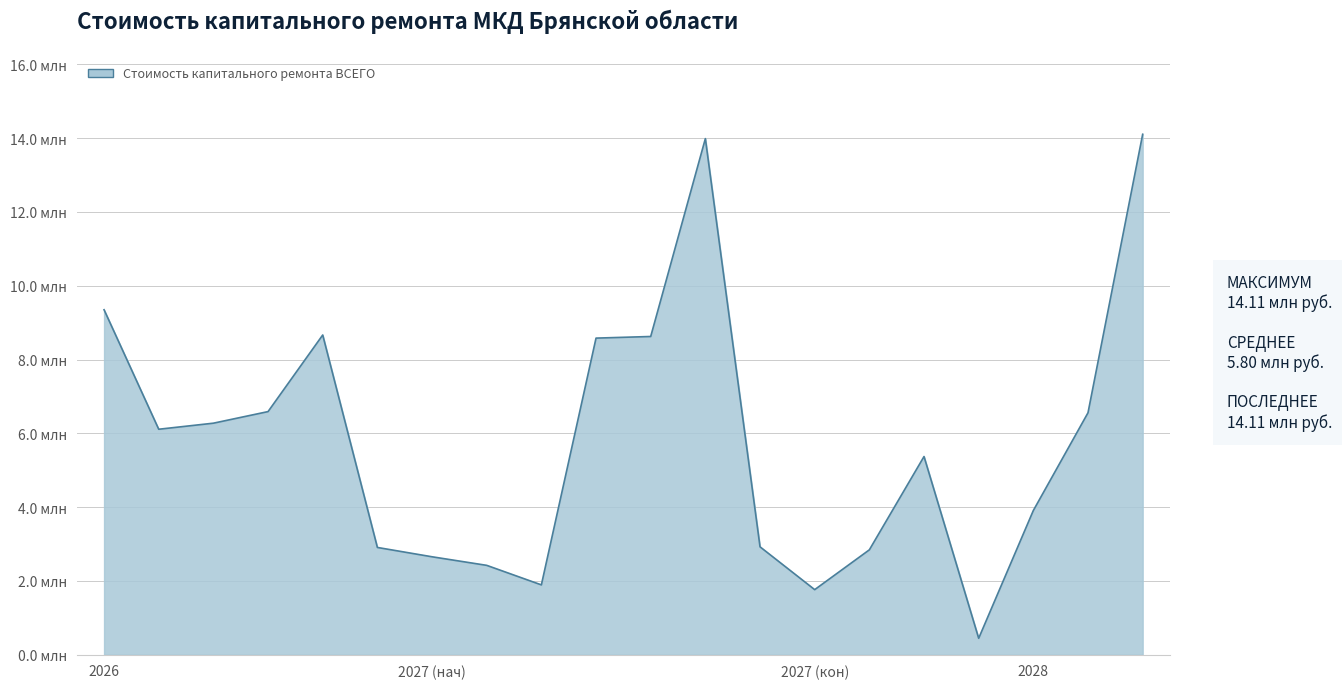

Is this an area chart (filled region under the line)?

Yes